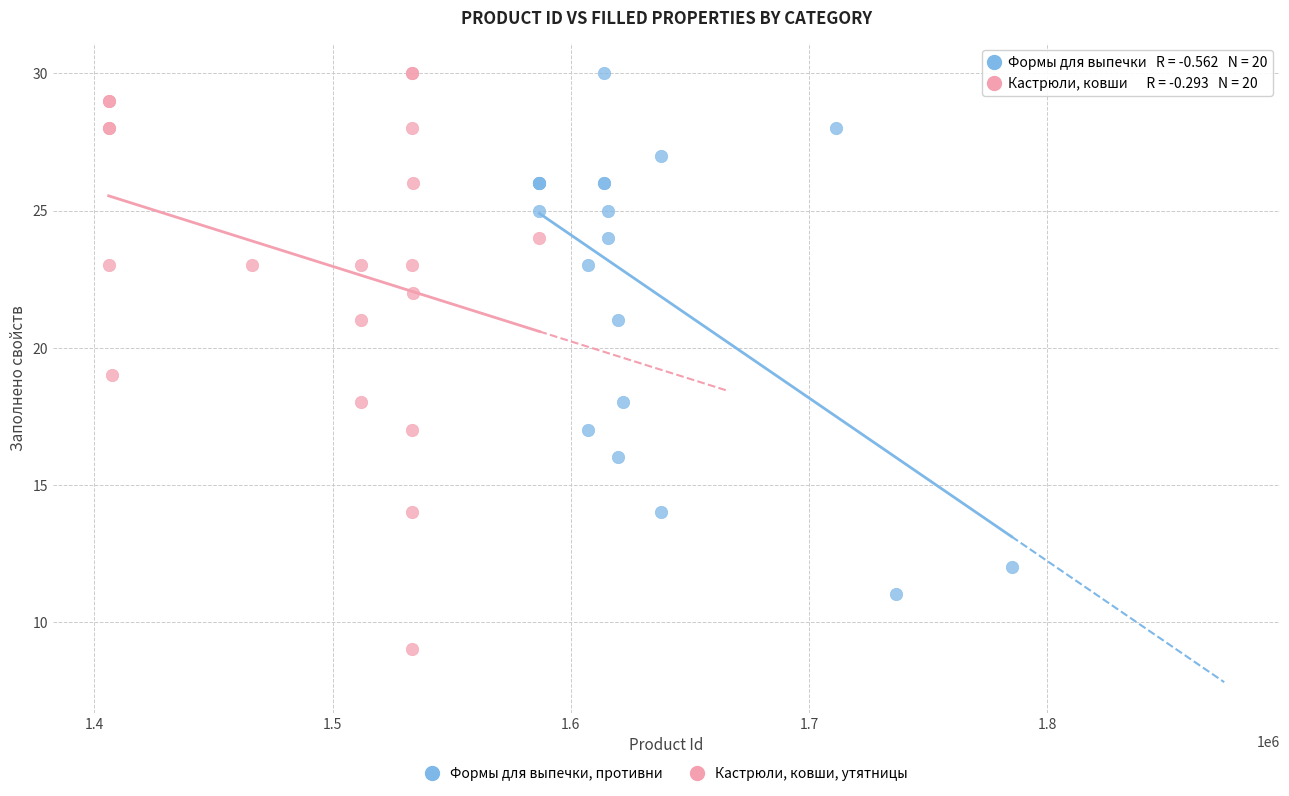

What are all the series names shown in the legend?

Формы для выпечки, противни, Кастрюли, ковши, утятницы